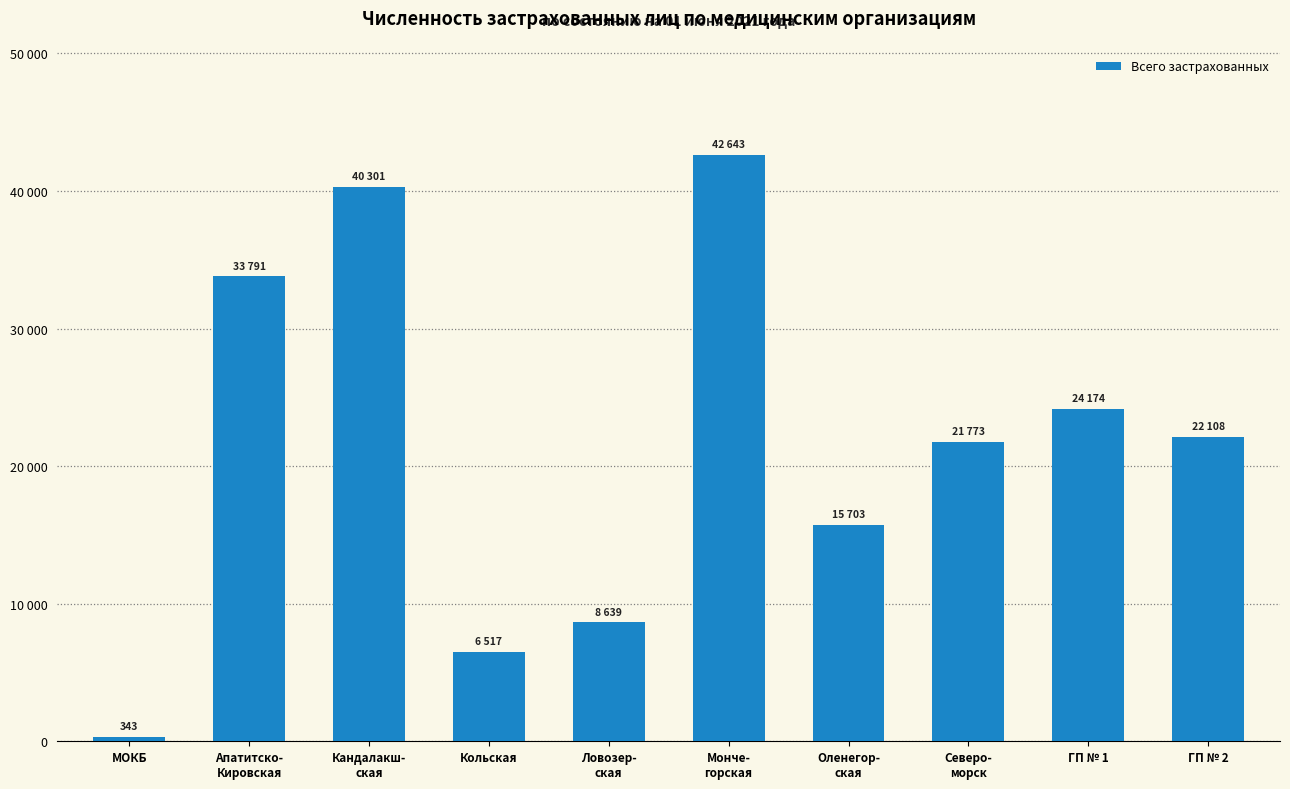

Are the bars grouped side by side (vs. stacked)?

No